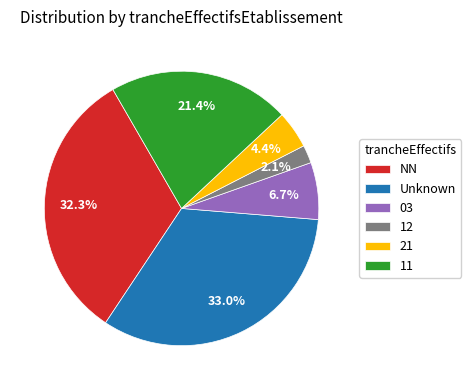

Which category has the biggest portion of the pie?

Unknown